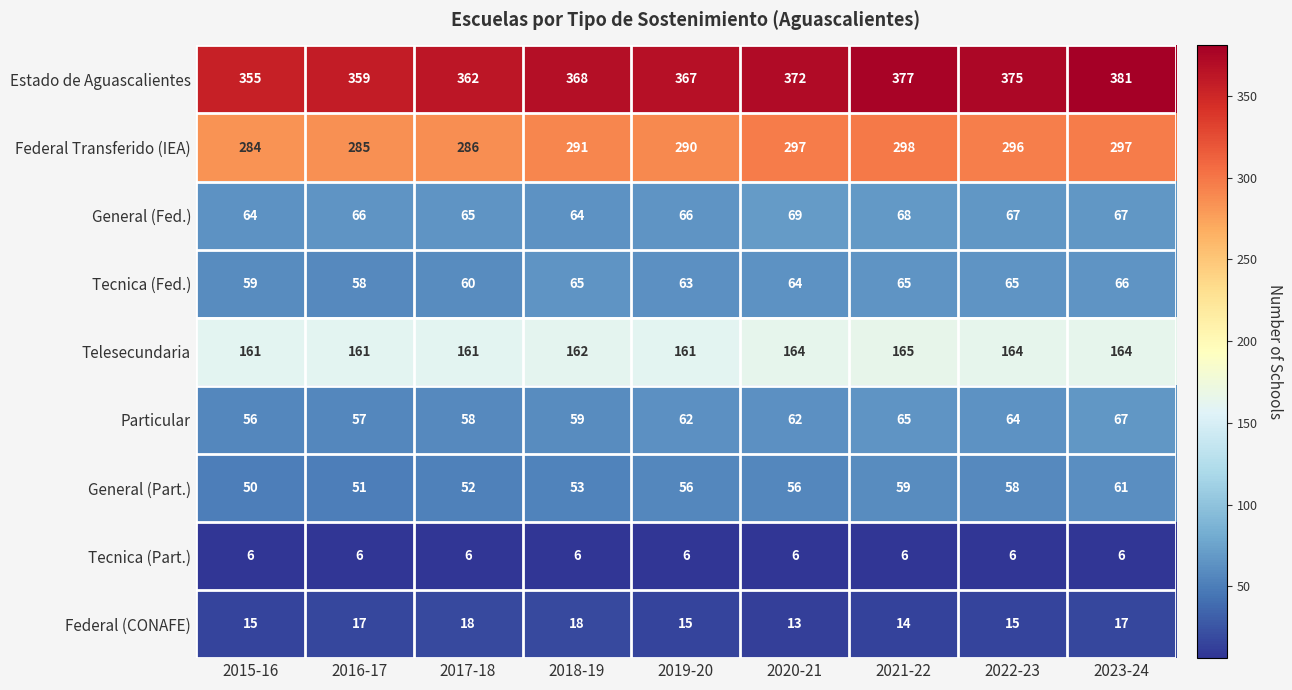

What is the approximate value of Tecnica (Part.) at 2021-22?

6